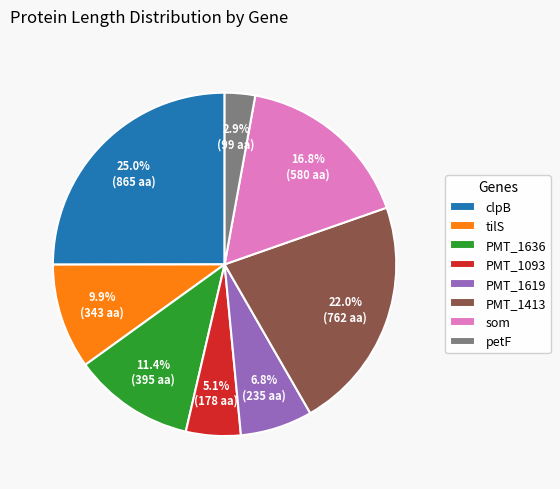

To the nearest percent, what is the average slice percentage?

12%